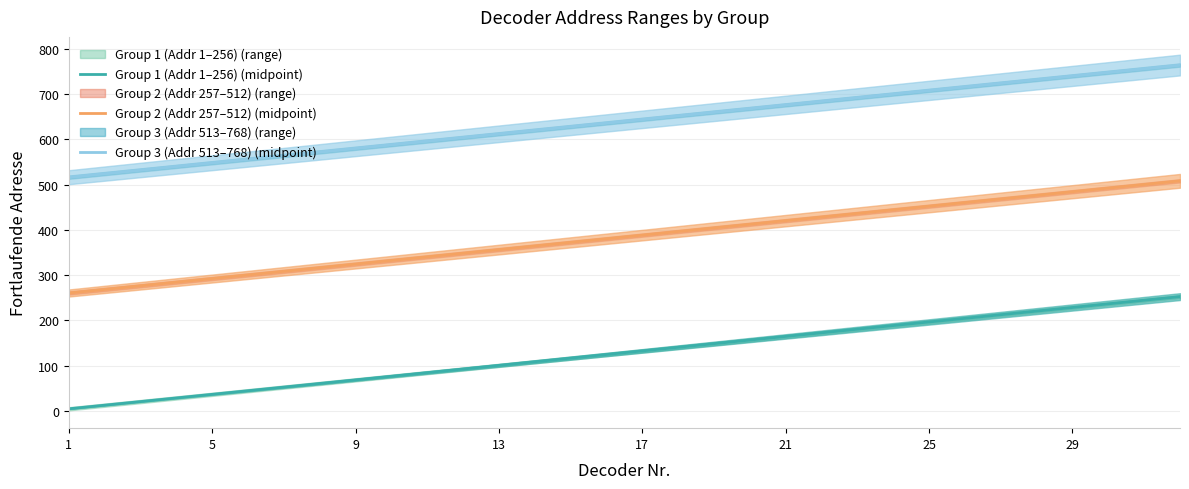

How many distinct data groups are displayed?

3